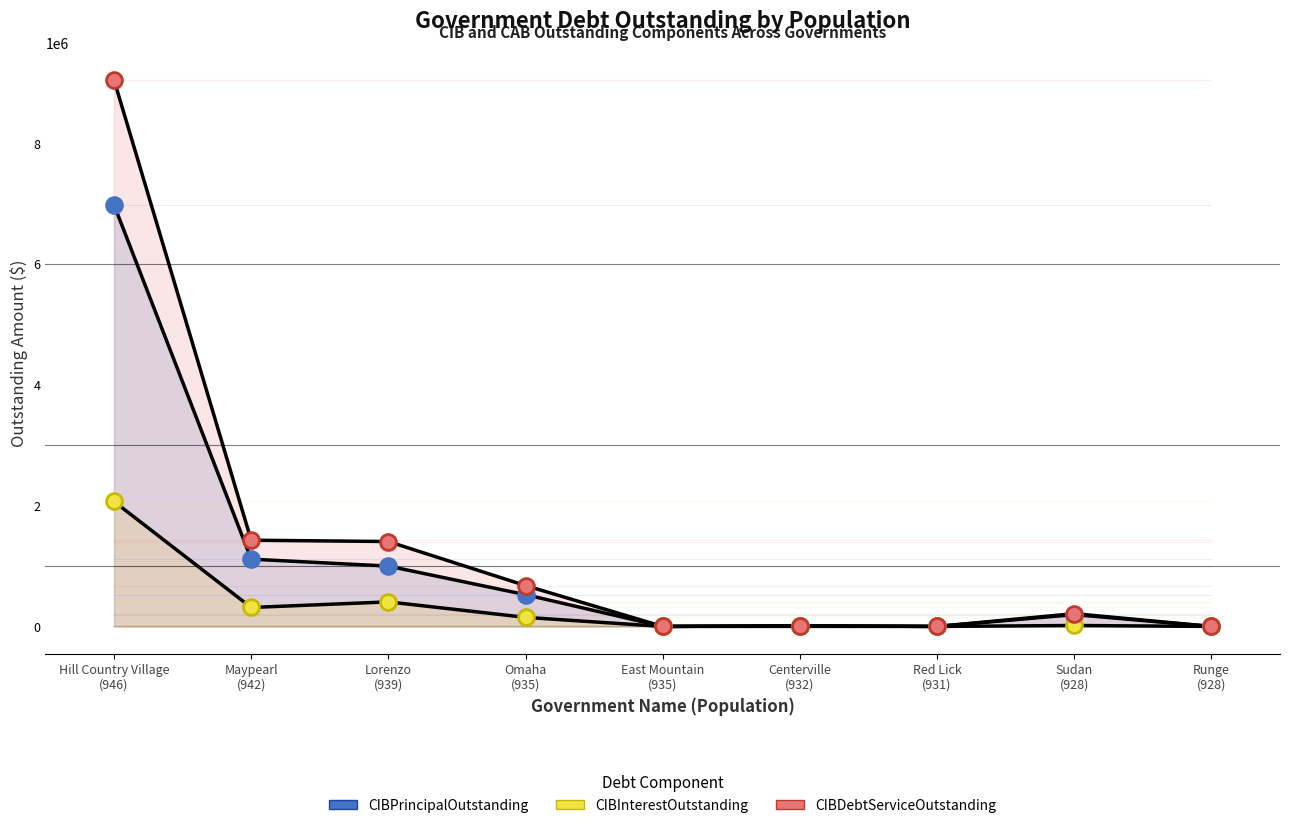

Which series has the largest total across all categories?

CIBDebtServiceOutstanding